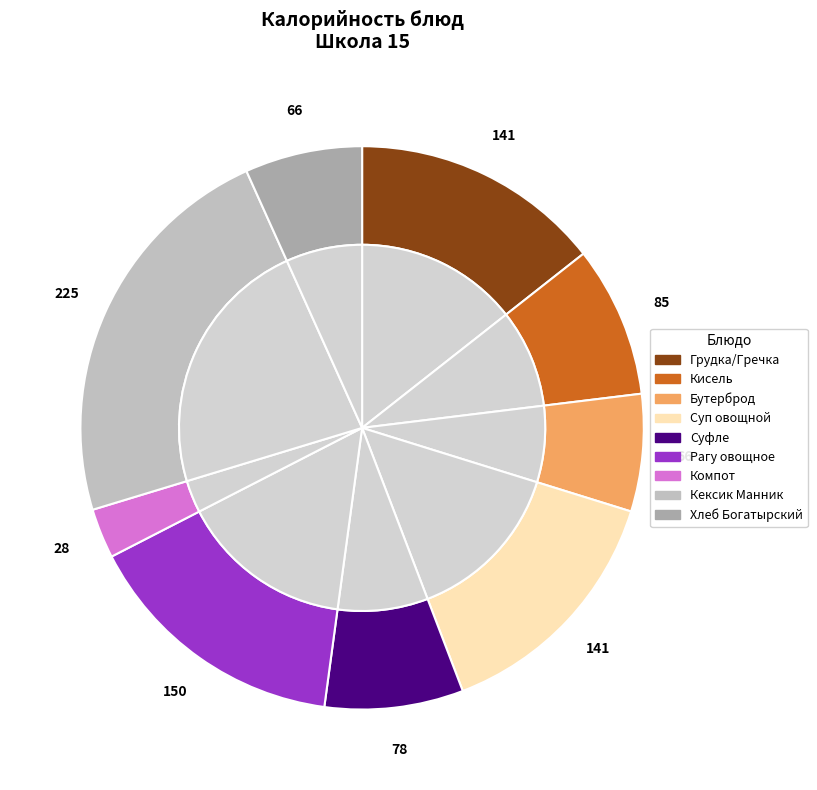

Does Кексик Манник represent more than half of the total?

No